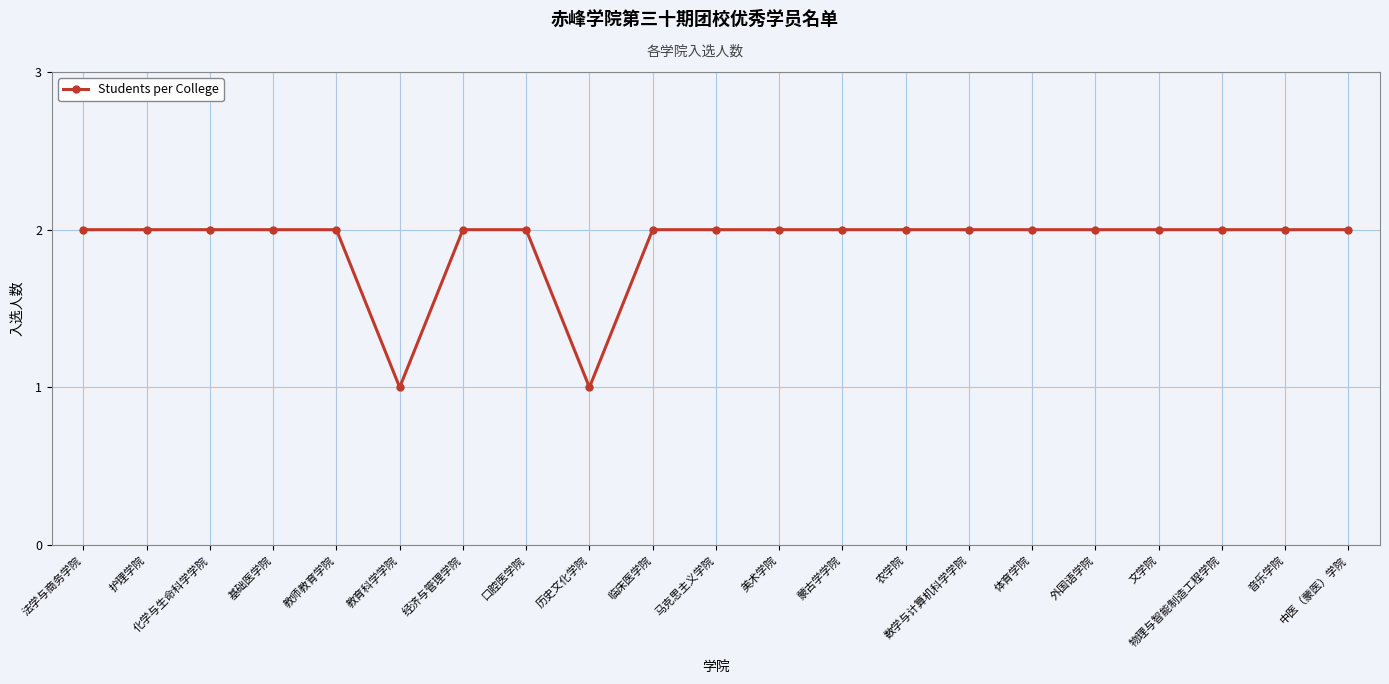

Is it true that the value at 马克思主义学院 is 3?

False